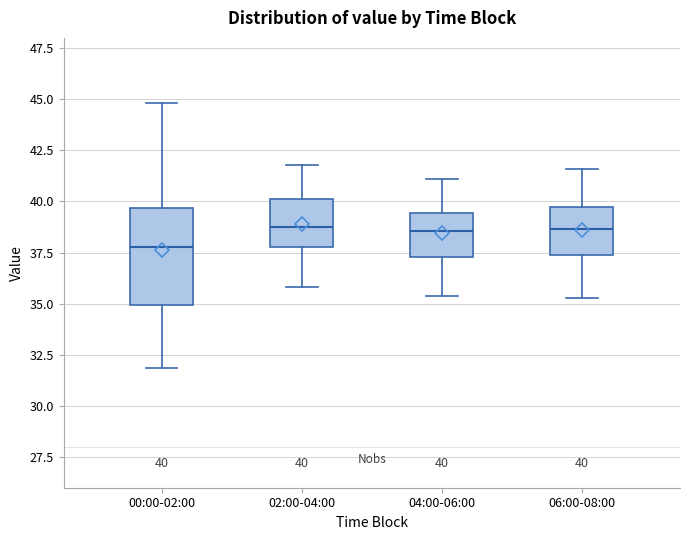

Which box has the lowest median line?

00:00-02:00